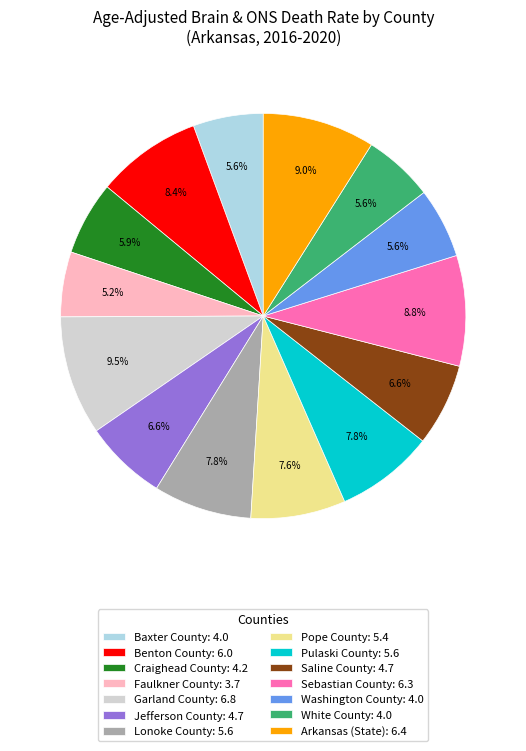

To the nearest percent, what is the combined percentage of White County and Sebastian County?

14%